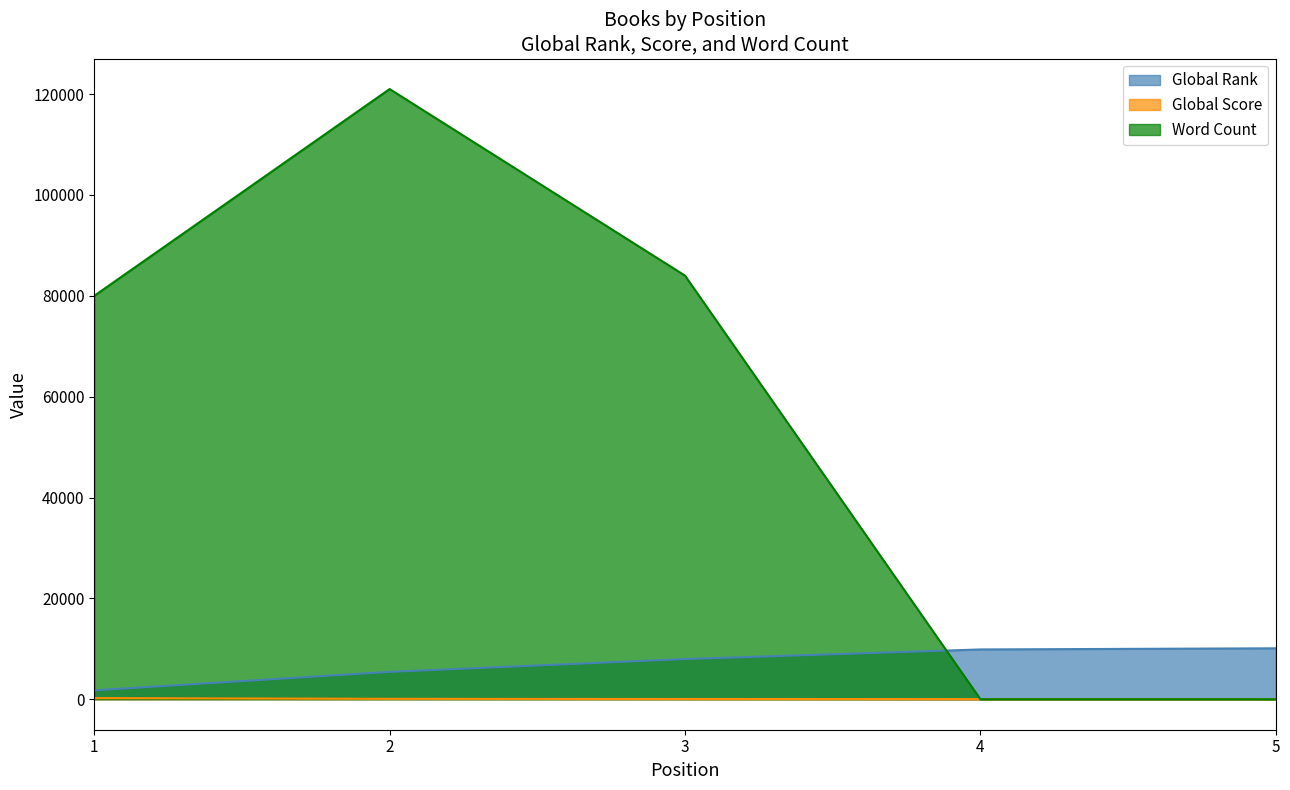

What is the sum of all Global Score values?

375